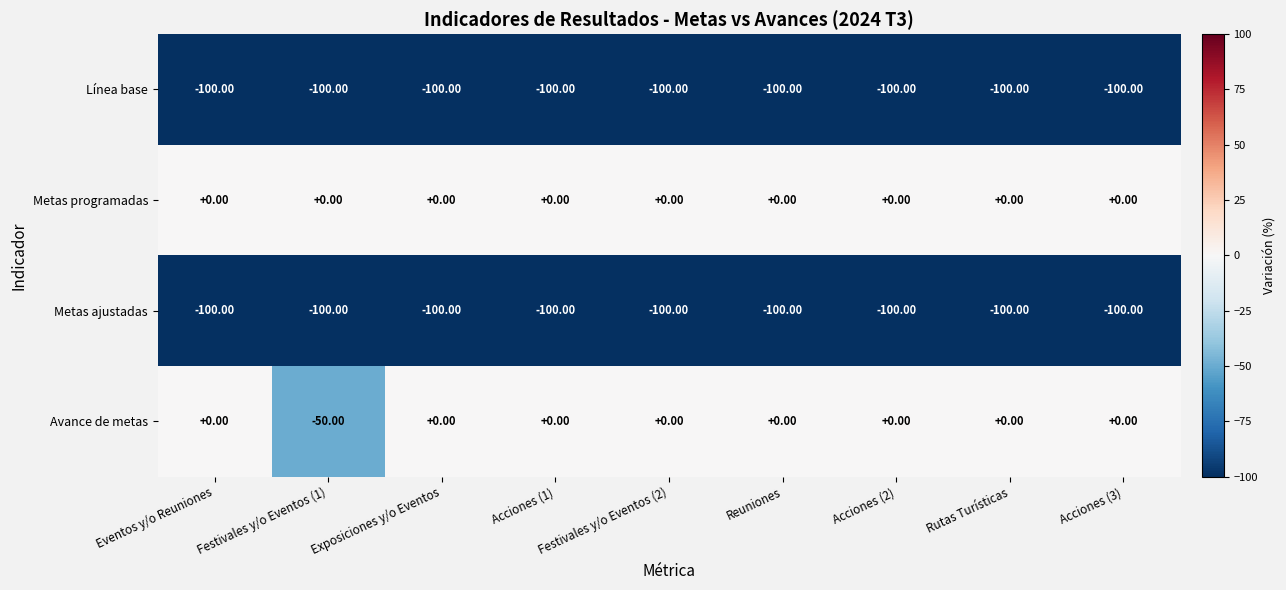

What is the total value across all series at Acciones (1)?

-200